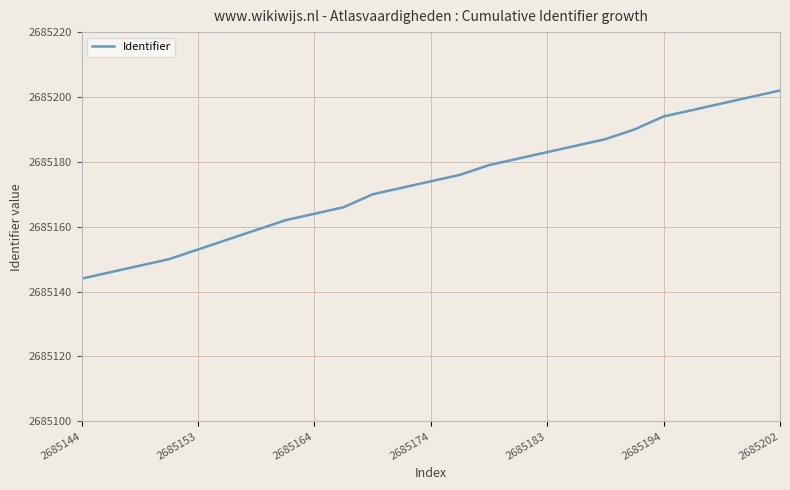

What is the maximum value shown in the chart?

2685202